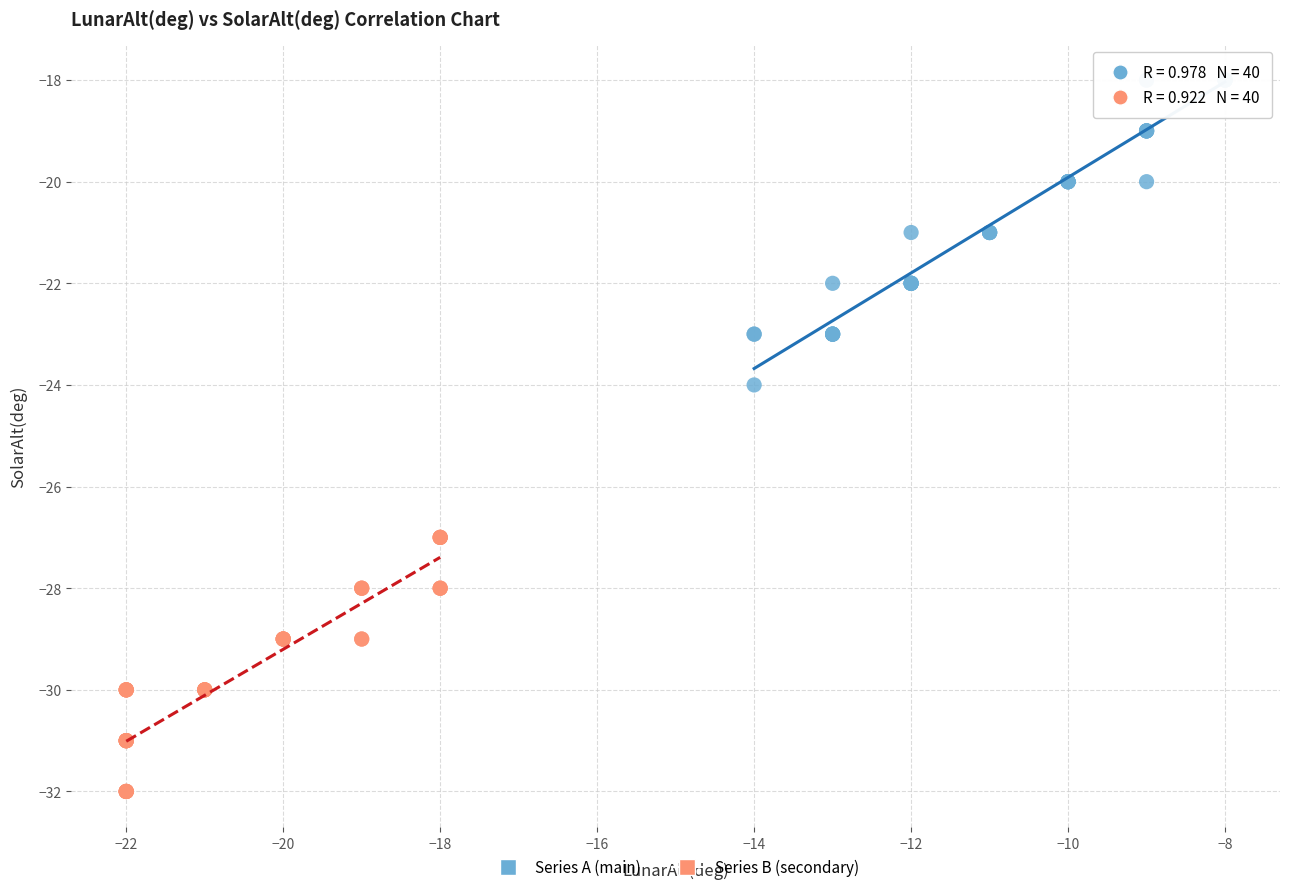

Which series contains the lowest Y value?

Series B (secondary)